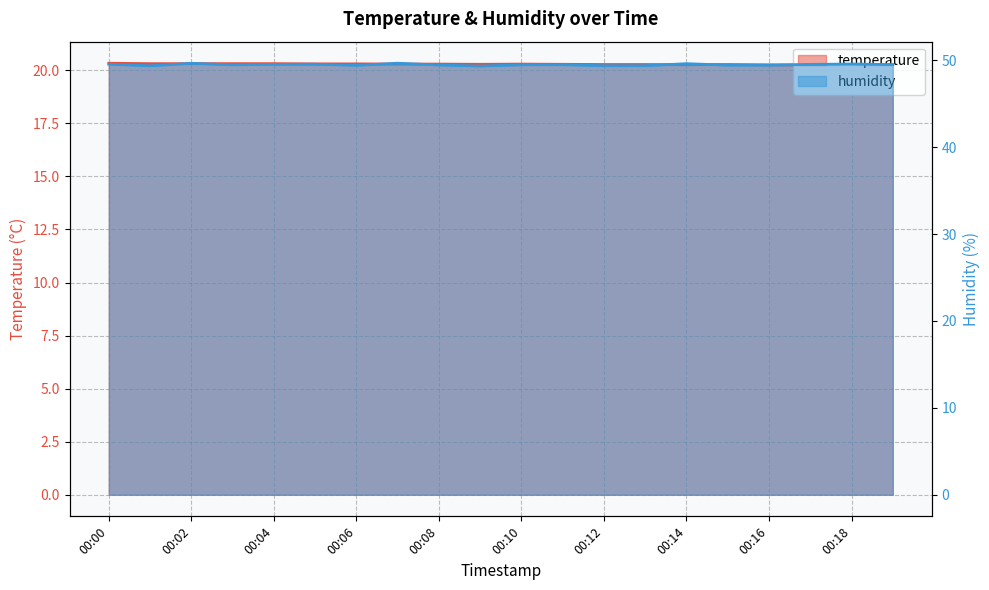

What is the sum of all humidity values?

989.9